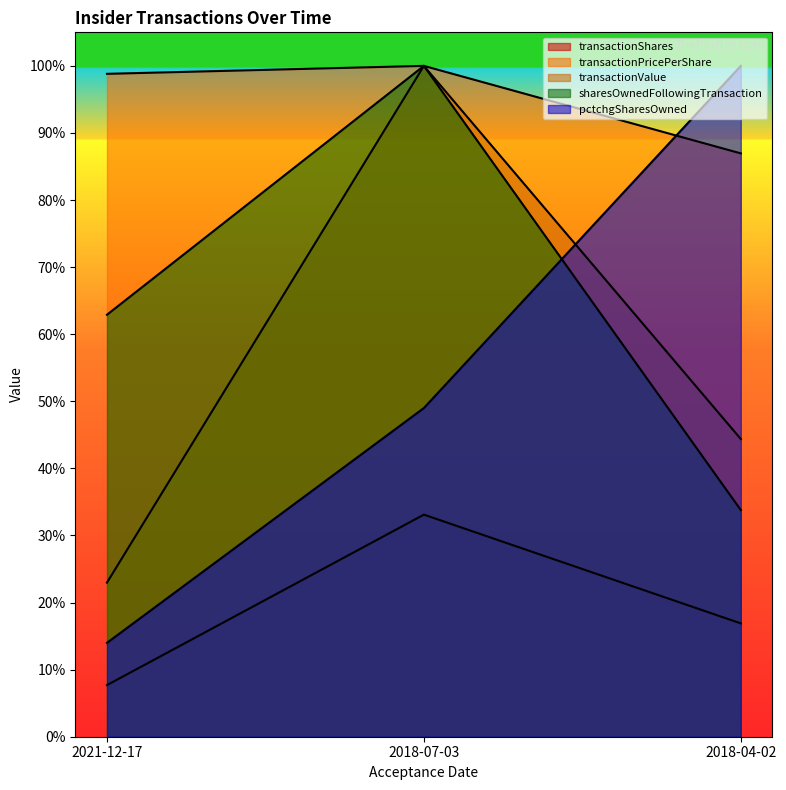

Does the chart display data point markers on the line(s)?

No